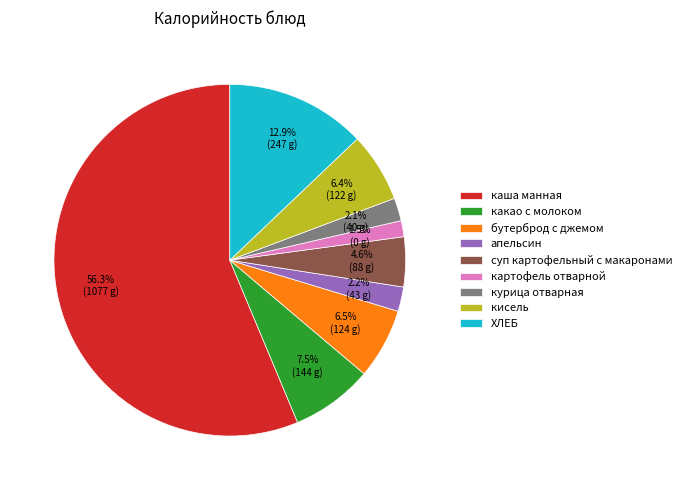

What is the ratio of the value at бутерброд с джемом to the value at суп картофельный с макаронами?

1.4